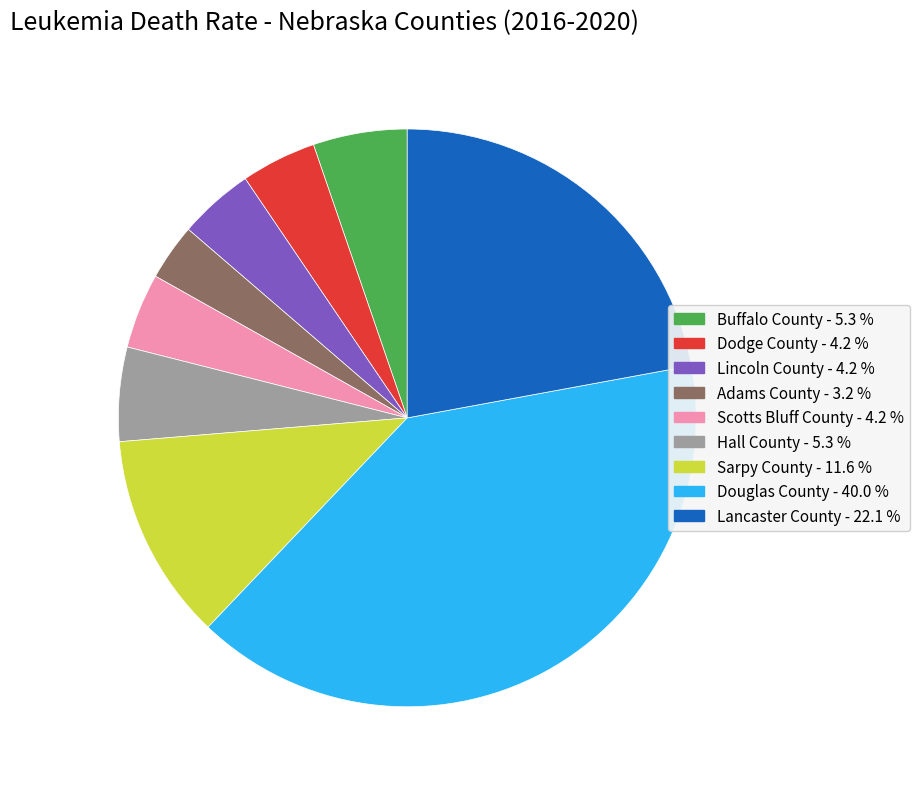

What is the ratio of the value at Scotts Bluff County to the value at Hall County?

0.8